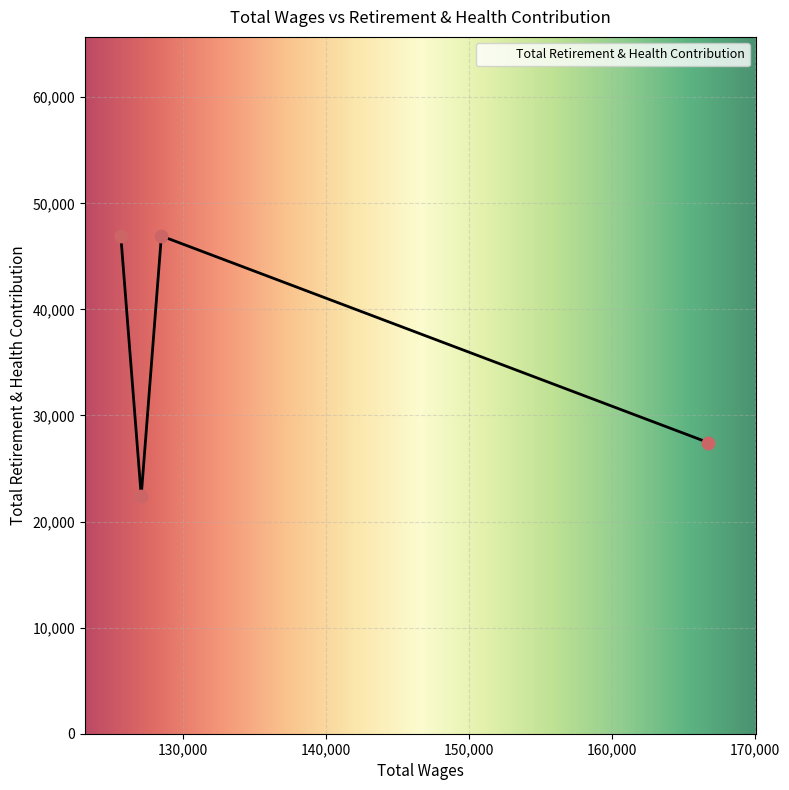

What is the maximum value shown in the chart?

46920